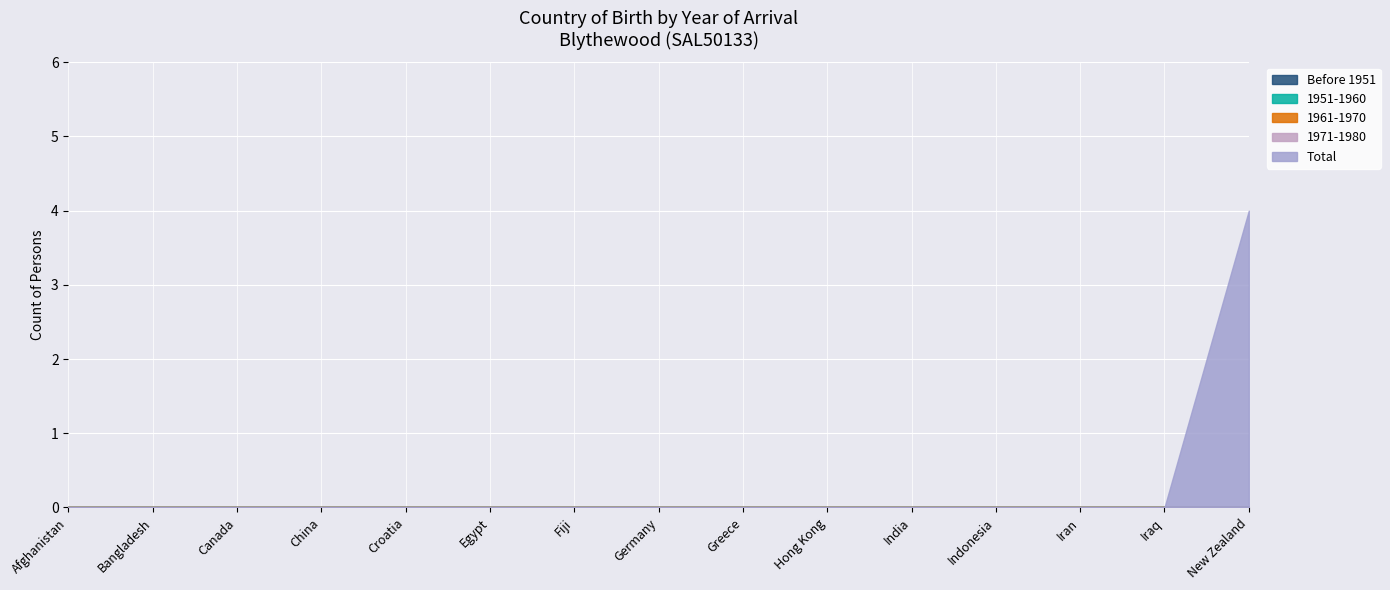

True or false: 1971-1980 and Total intersect in this chart.

False